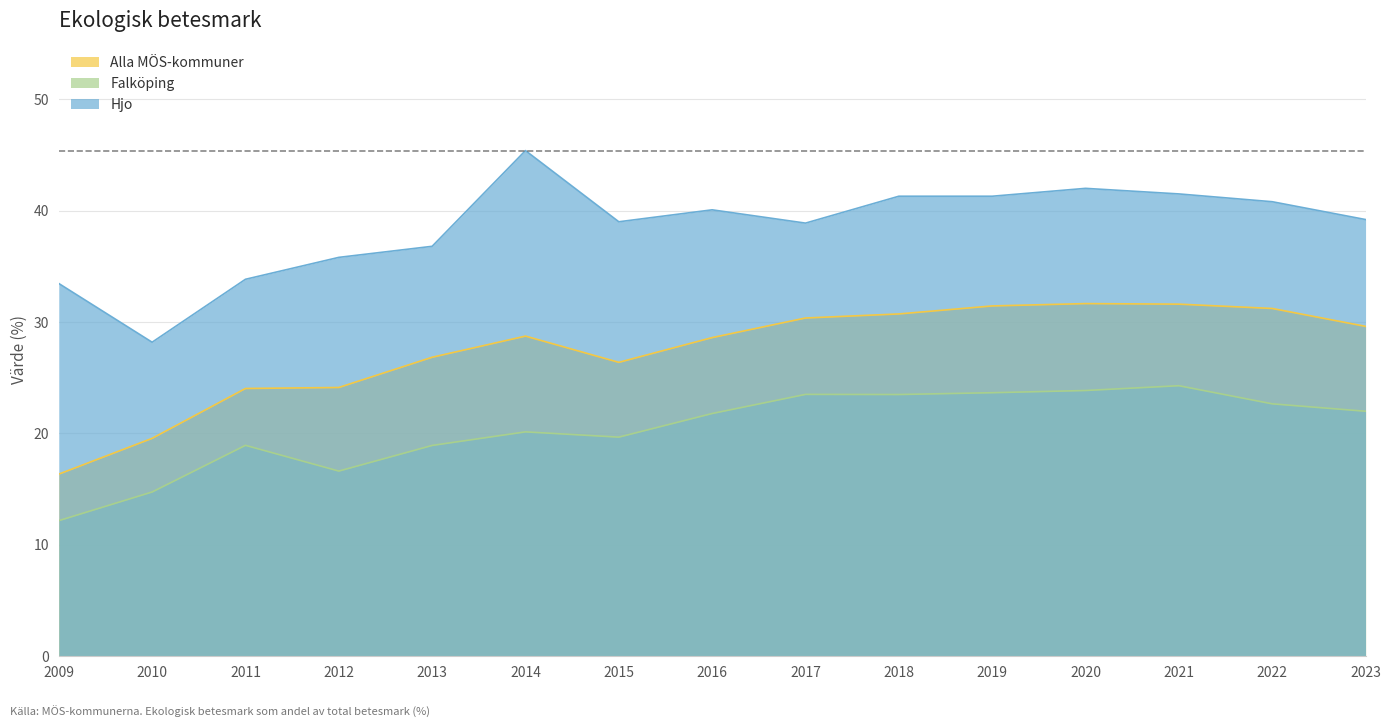

Where is Falköping nearest to the value 18?

2013